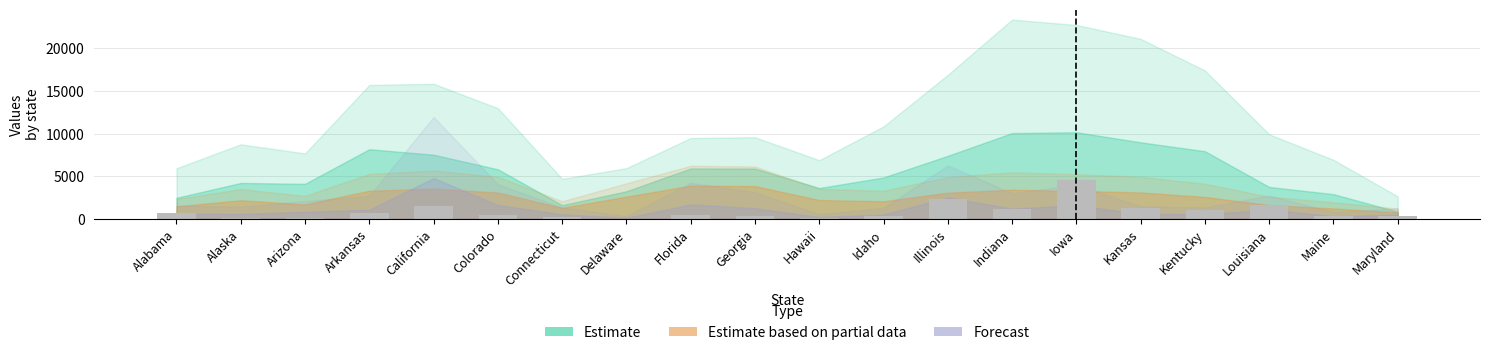

Which has a higher value, Louisiana or Iowa?

Iowa